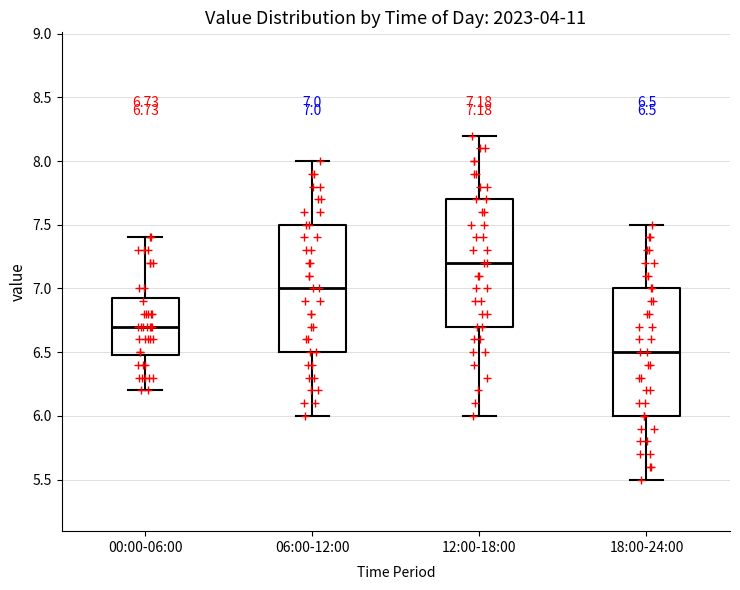

Which box has the lowest median line?

18:00-24:00